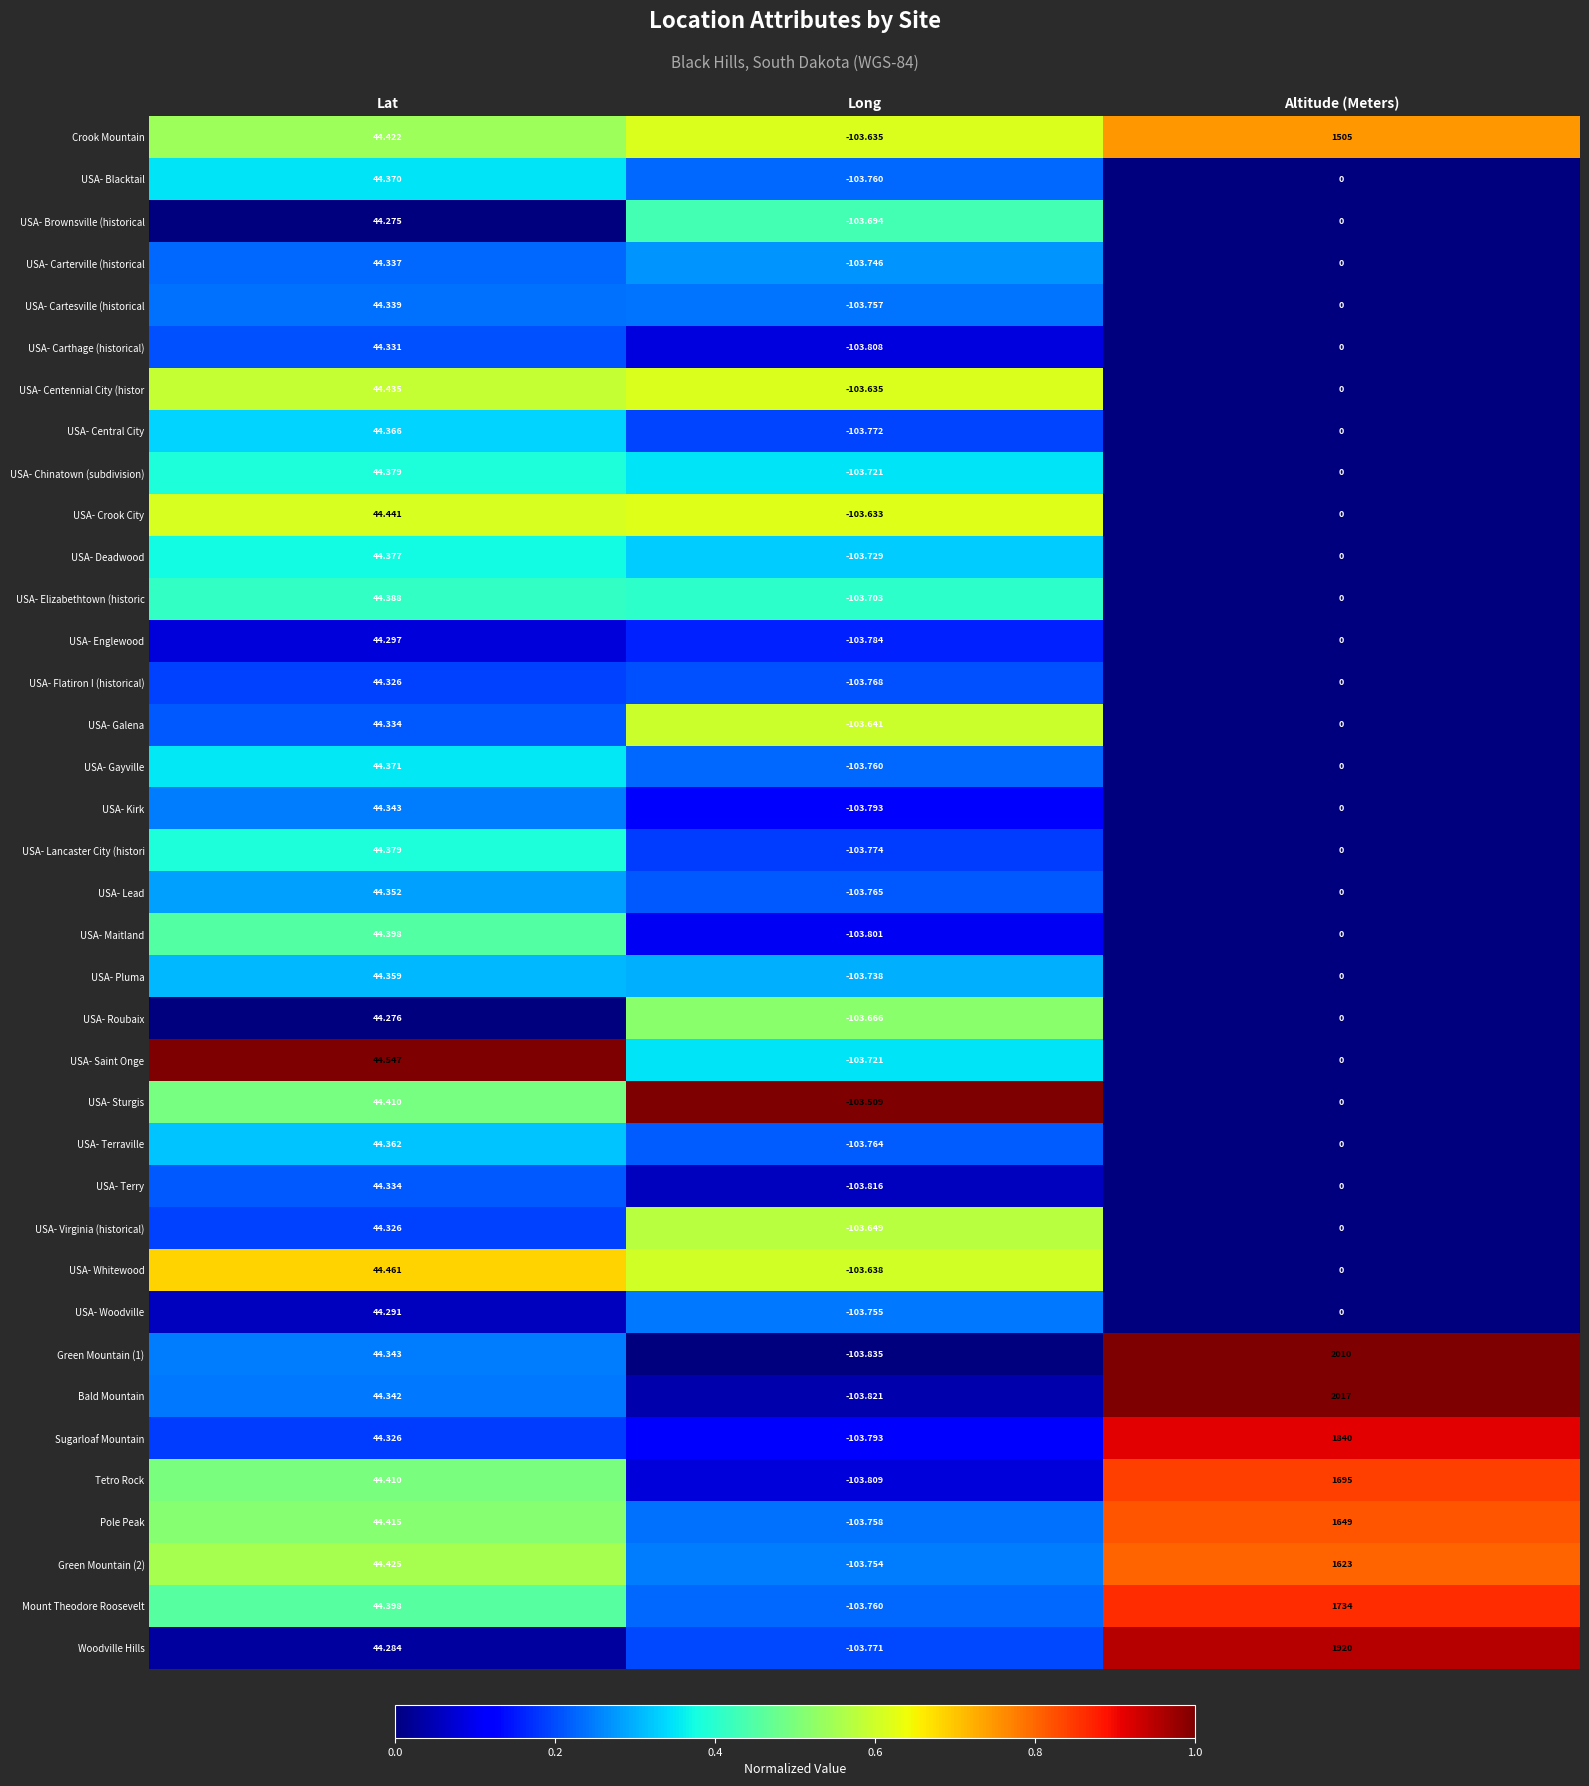

Which series has the widest spread of values?

Bald Mountain